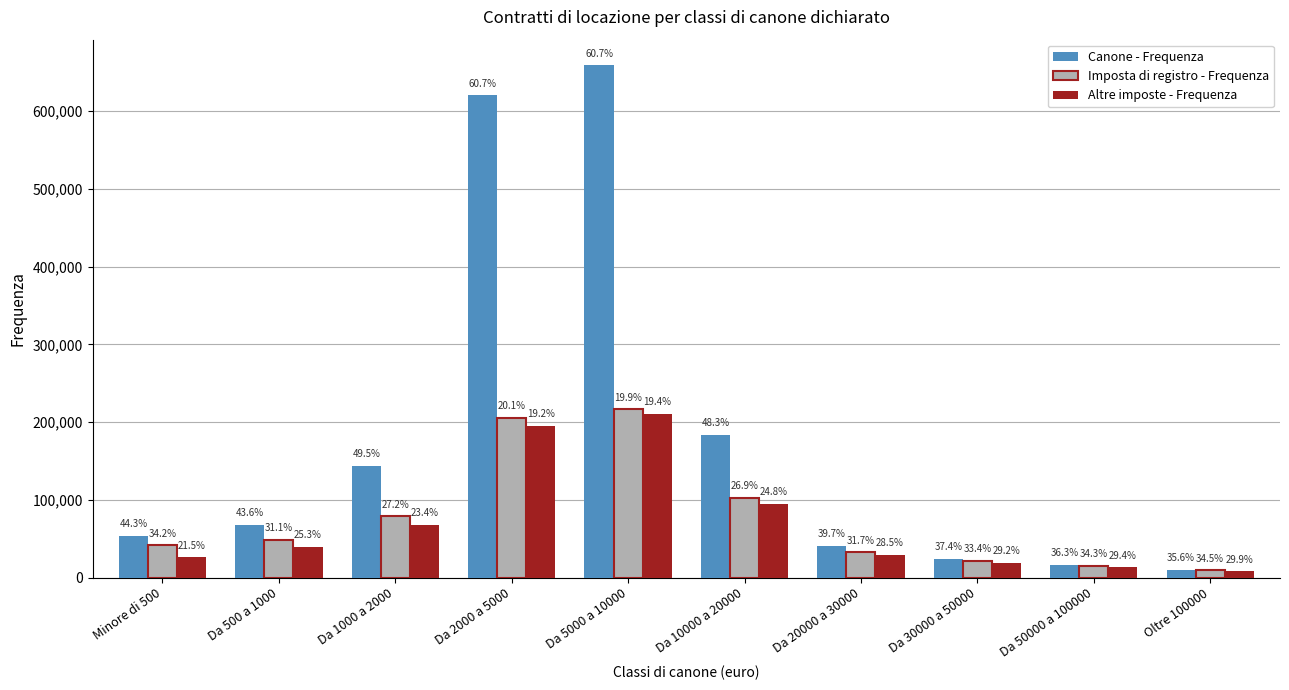

Where is Altre imposte - Frequenza nearest to the value 109218?

Da 10000 a 20000